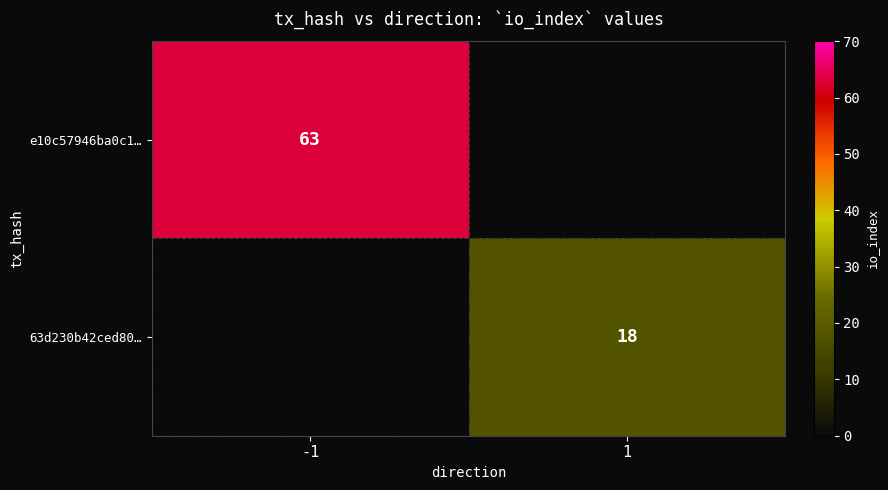

At which category does the chart reach its minimum across all series?

1